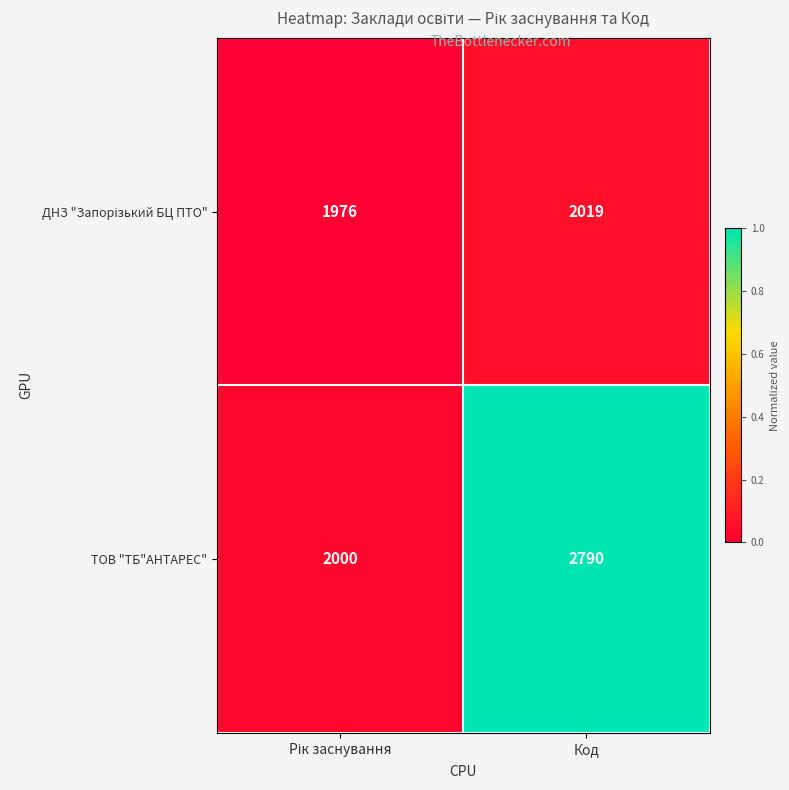

At which category is the sum across all series the highest?

Код